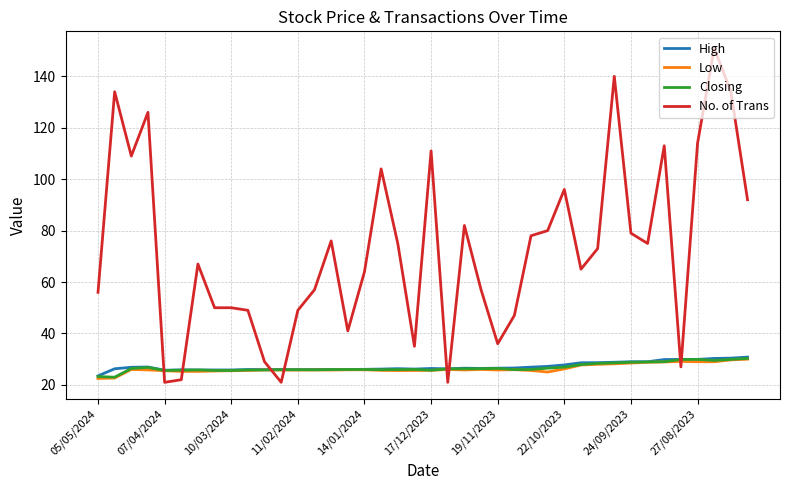

What is the minimum value shown in the chart?

21.0